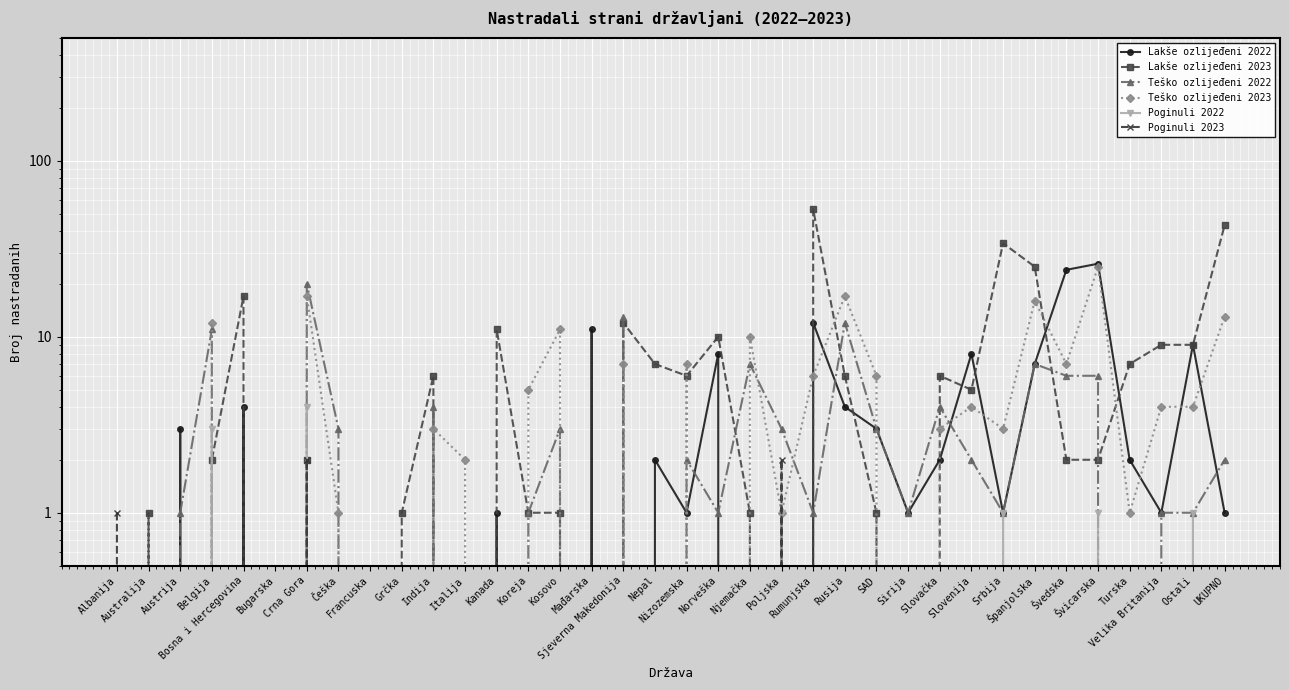

List the labels in order of Teško ozlijeđeni 2022 value, largest first.

Crna Gora, Sjeverna Makedonija, Rusija, Belgija, Njemačka, Španjolska, Švedska, Švicarska, Indija, Slovačka, Češka, Kosovo, Poljska, SAD, Nizozemska, Slovenija, UKUPNO, Austrija, Koreja, Norveška, Rumunjska, Sirija, Srbija, Velika Britanija, Ostali, Albanija, Australija, Bosna i Hercegovina, Bugarska, Francuska, Grčka, Italija, Kanada, Mađarska, Nepal, Turska